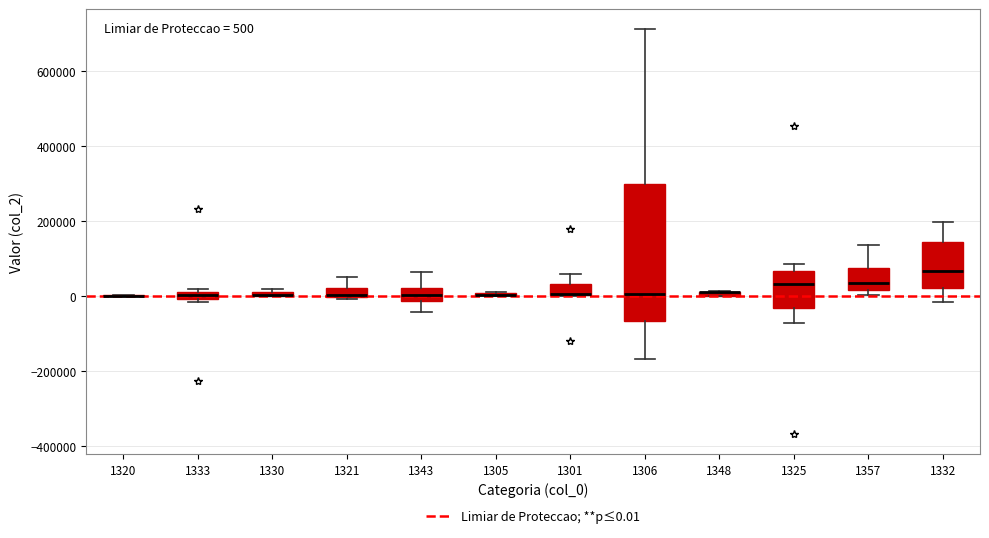

Which box is the tallest, from its lower edge to its upper edge?

1306